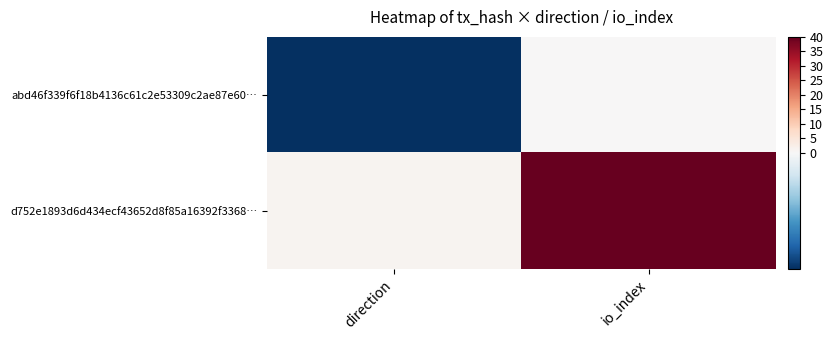

Rank the series by their maximum value, from highest to lowest.

d752e1893d6d434ecf43652d8f85a16392f3368…, abd46f339f6f18b4136c61c2e53309c2ae87e60…